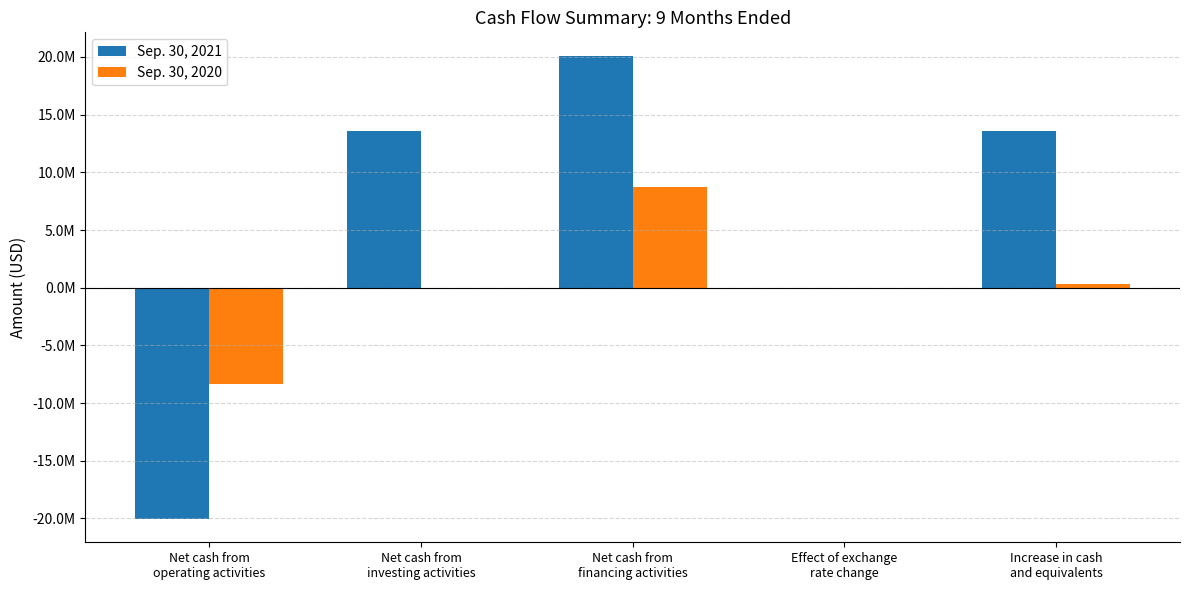

What is the label of the 1st bar from the left?

Net cash from
operating activities